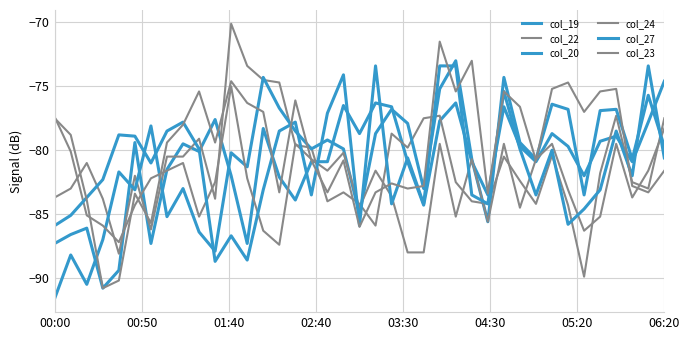

At which label does col_23 first exceed -79?

00:00